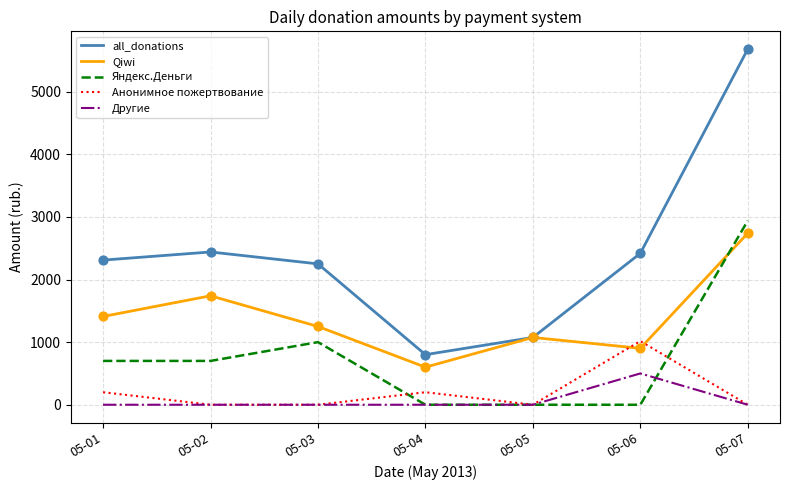

At how many categories does at least one series exceed 4038?

1